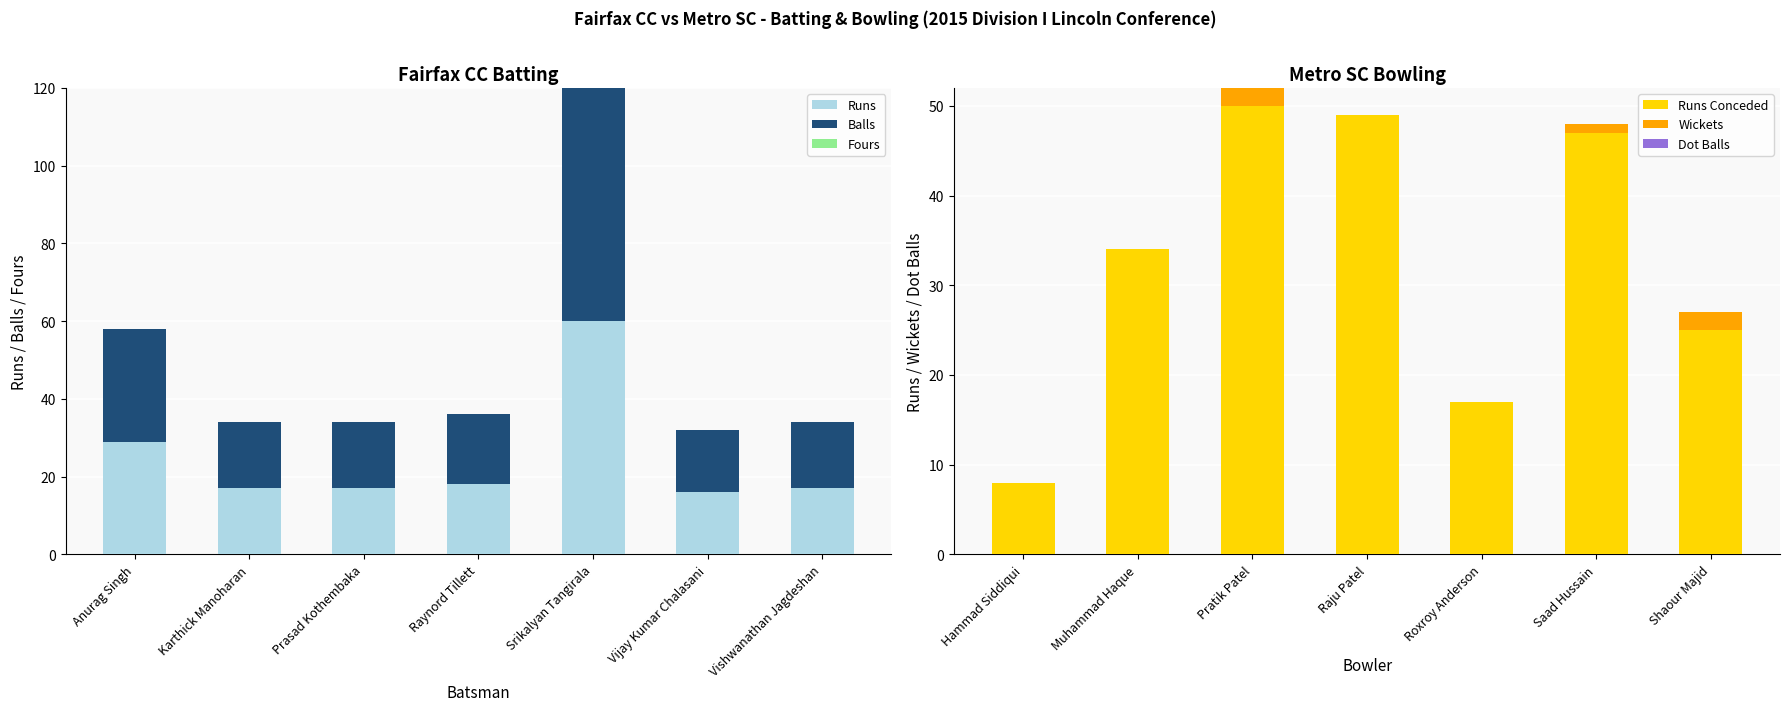

What are all the series names shown in the legend?

Runs, Balls, Fours, Runs Conceded, Wickets, Dot Balls